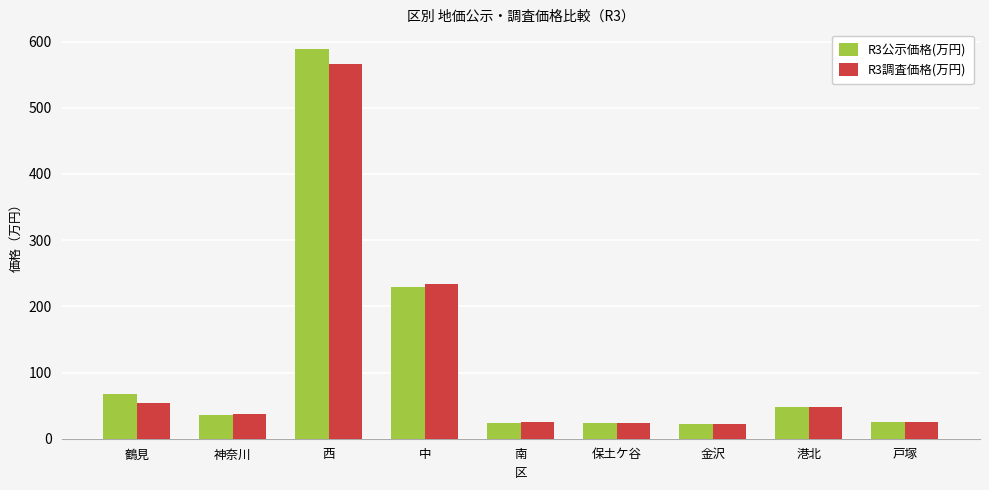

At which label does R3調査価格(万円) reach its peak?

西